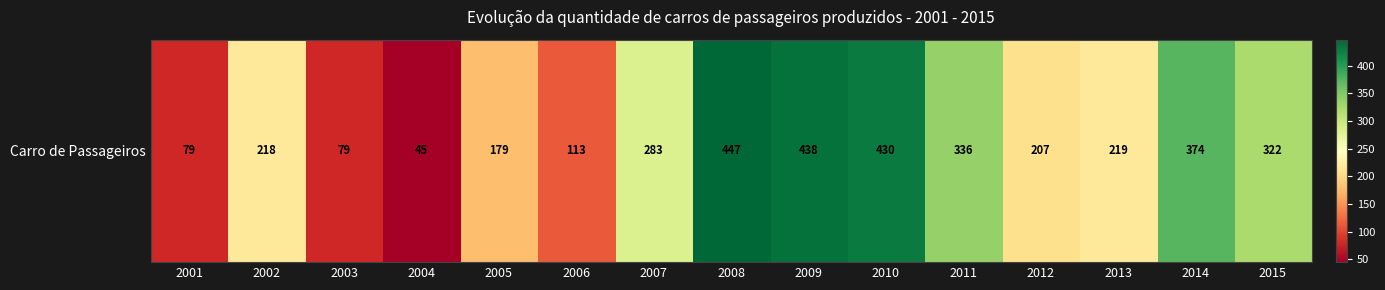

List the labels in order of value, smallest first.

2004, 2001, 2003, 2006, 2005, 2012, 2002, 2013, 2007, 2015, 2011, 2014, 2010, 2009, 2008